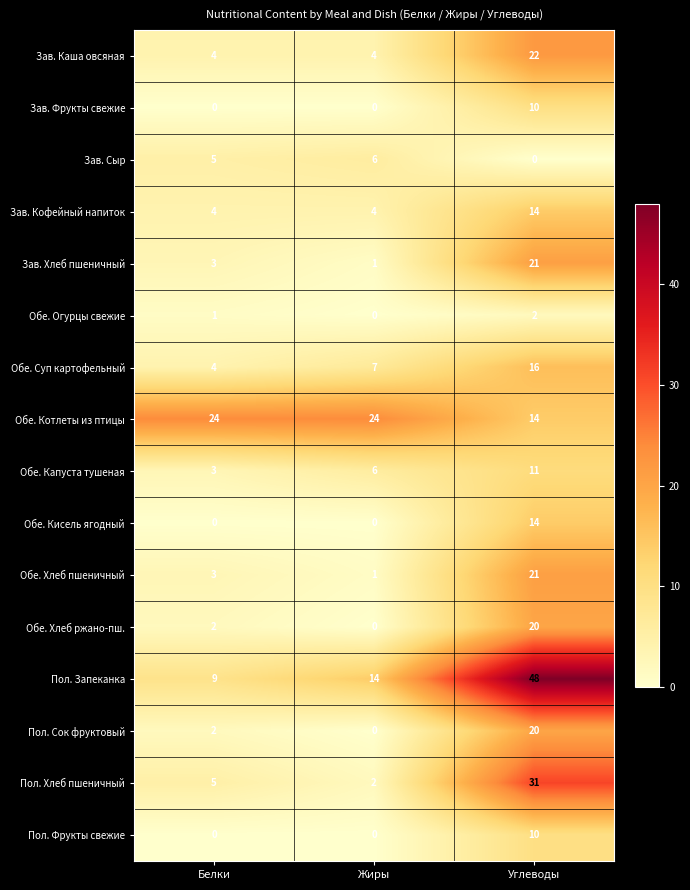

At how many categories does at least one series exceed 4?

3